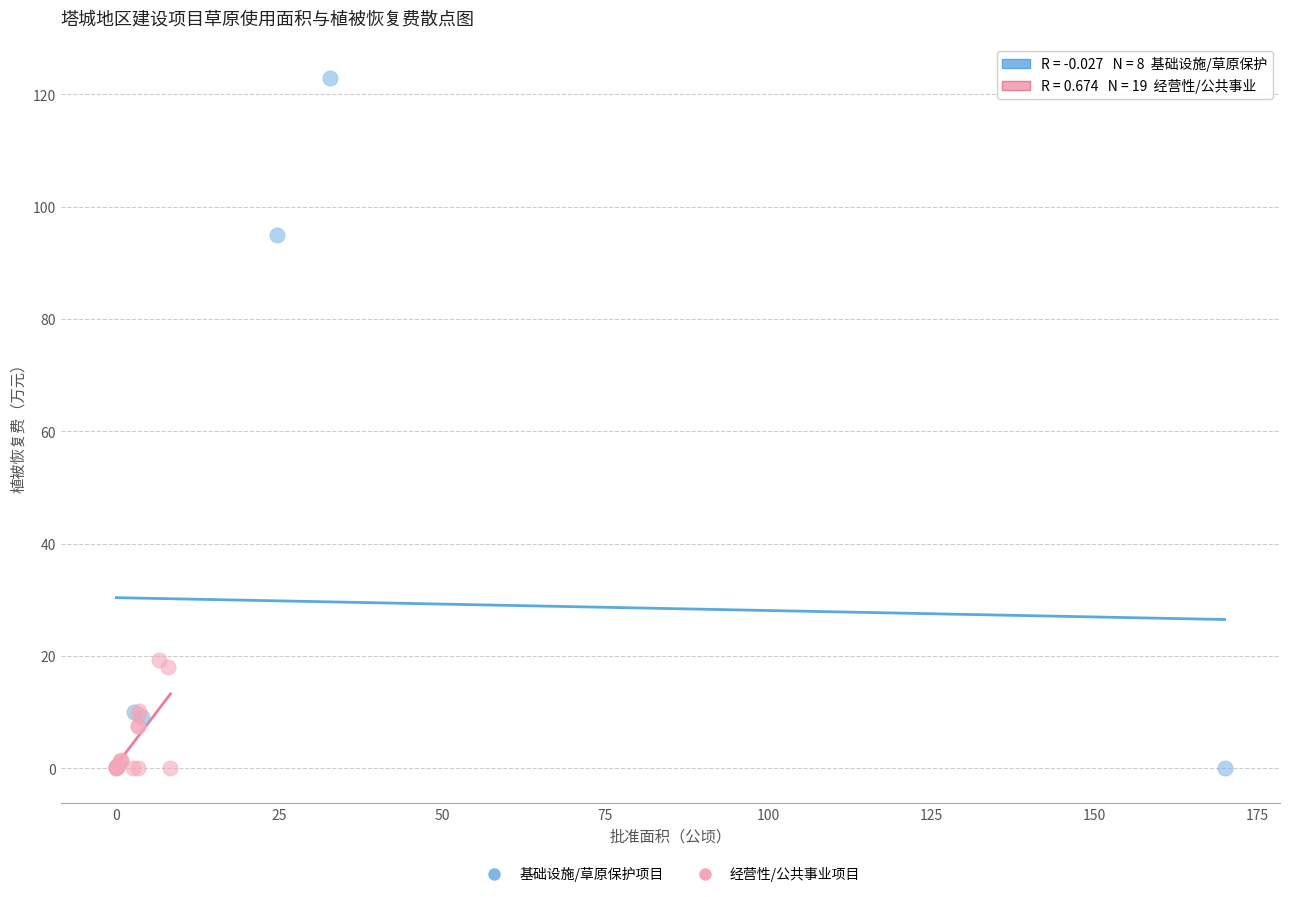

Which series contains the highest Y value?

基础设施/草原保护项目